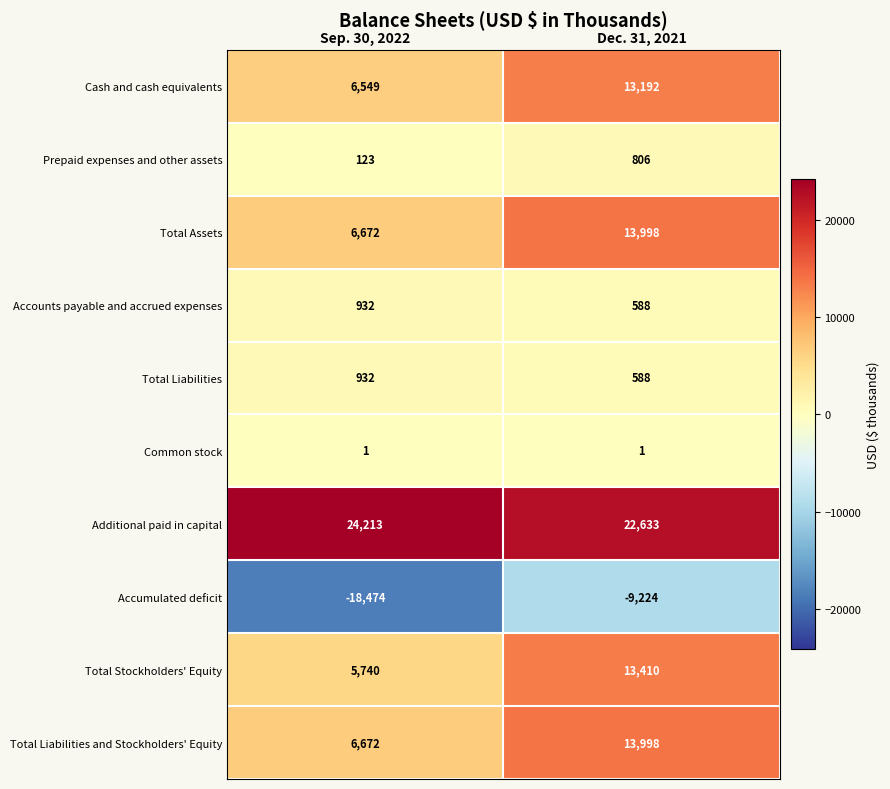

Between Sep. 30, 2022 and Dec. 31, 2021, which series saw the biggest shift?

Accumulated deficit